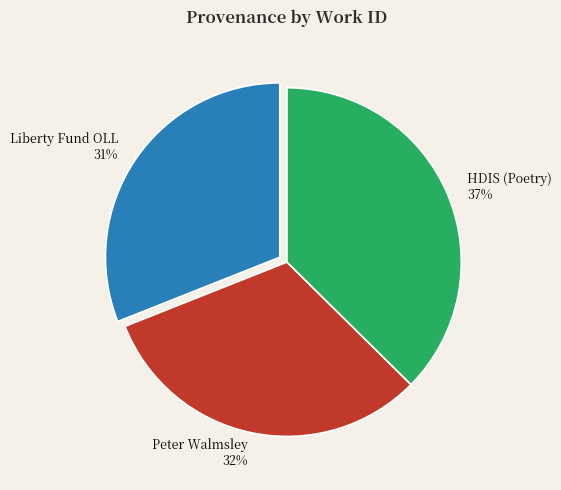

What is the smallest slice in the pie chart?

Liberty Fund OLL